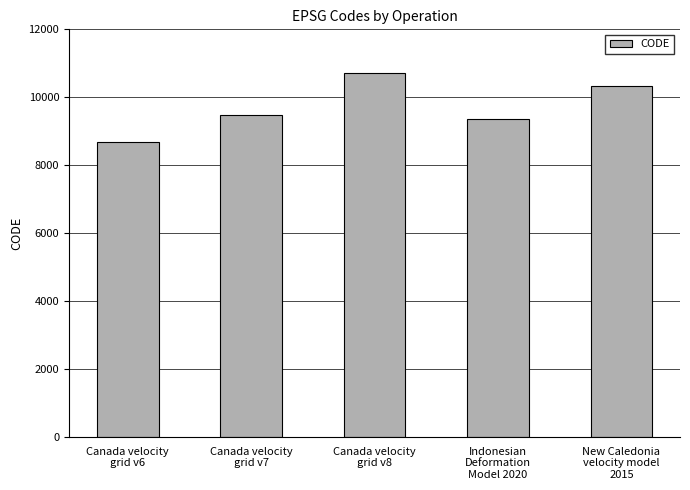

Reading left to right, what are all the values shown in this chart?

Canada velocity
grid v6=8676	Canada velocity
grid v7=9483	Canada velocity
grid v8=10707	Indonesian
Deformation
Model 2020=9375	New Caledonia
velocity model
2015=10323